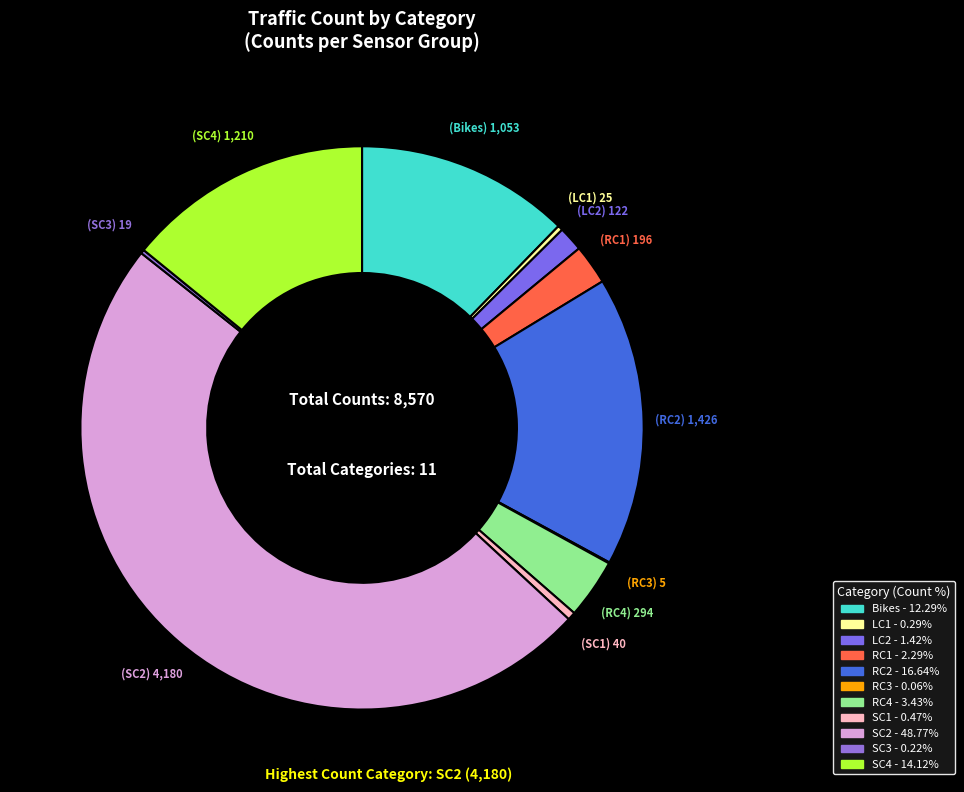

Which has a higher value, SC2 or RC3?

SC2